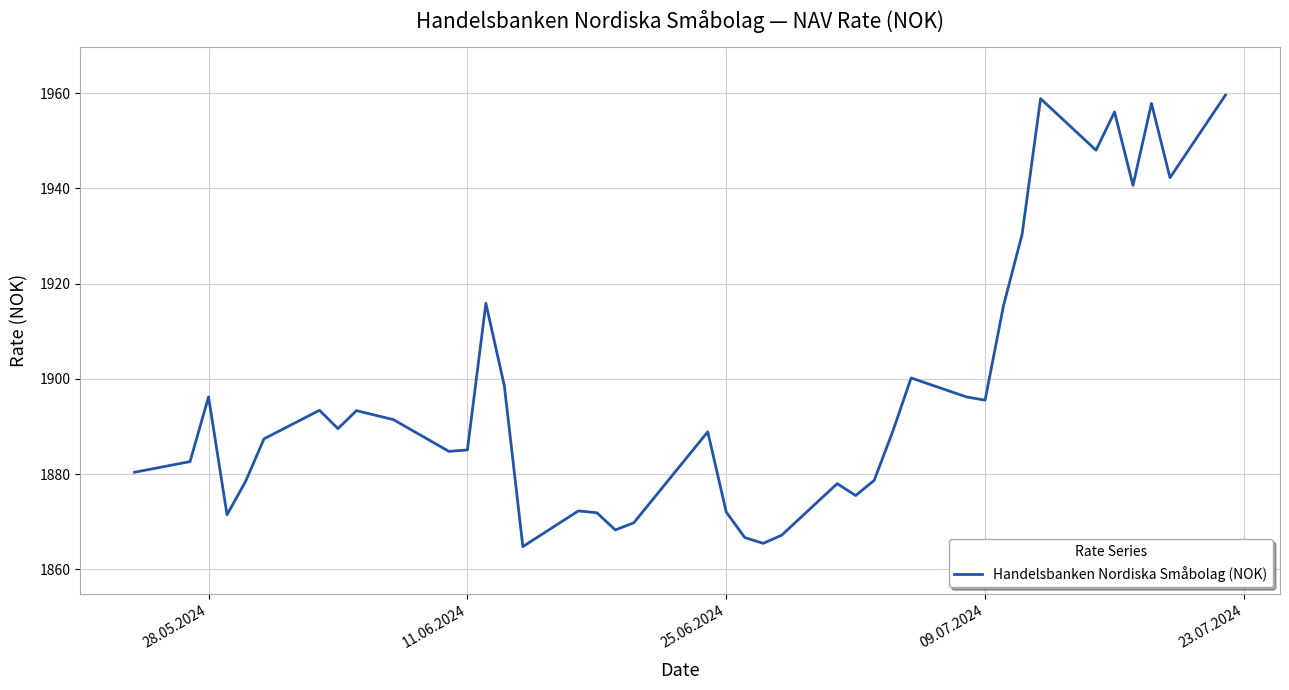

What is the greatest value displayed?

1959.6